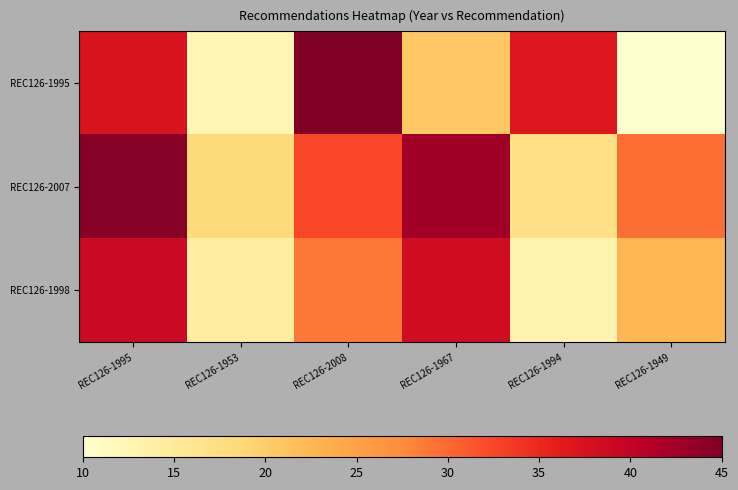

Reading left to right, list all the values displayed in this chart.

REC126-1995: REC126-1995=37.3	REC126-1953=12.4	REC126-2008=45.0	REC126-1967=20.7	REC126-1994=36.7	REC126-1949=10.0
REC126-2007: REC126-1995=44.4	REC126-1953=18.3	REC126-2008=32.5	REC126-1967=42.6	REC126-1994=17.1	REC126-1949=29.6
REC126-1998: REC126-1995=39.1	REC126-1953=14.2	REC126-2008=29.0	REC126-1967=38.5	REC126-1994=13.0	REC126-1949=22.5